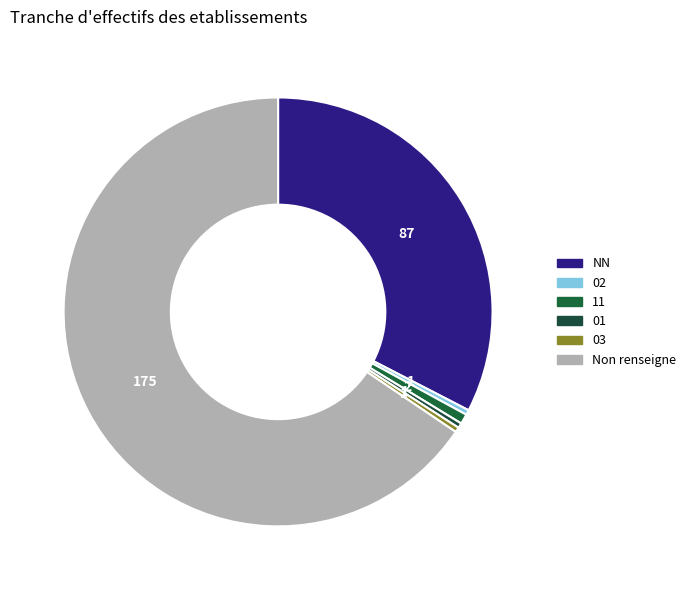

Count the number of slices in the pie.

6